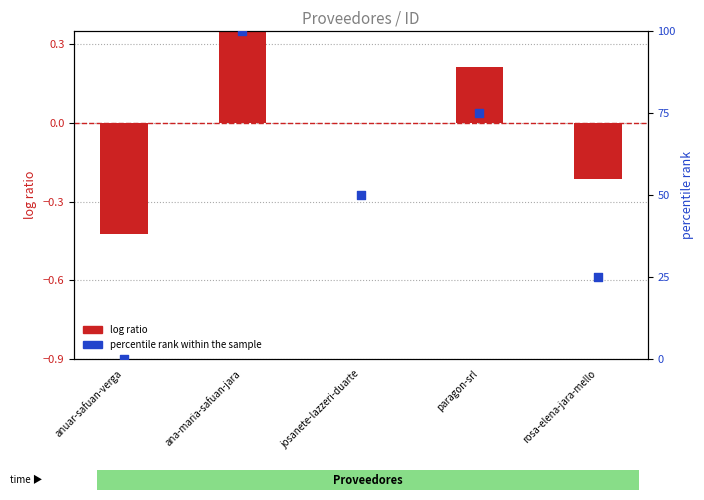

What are all the series names shown in the legend?

log ratio, percentile rank within the sample